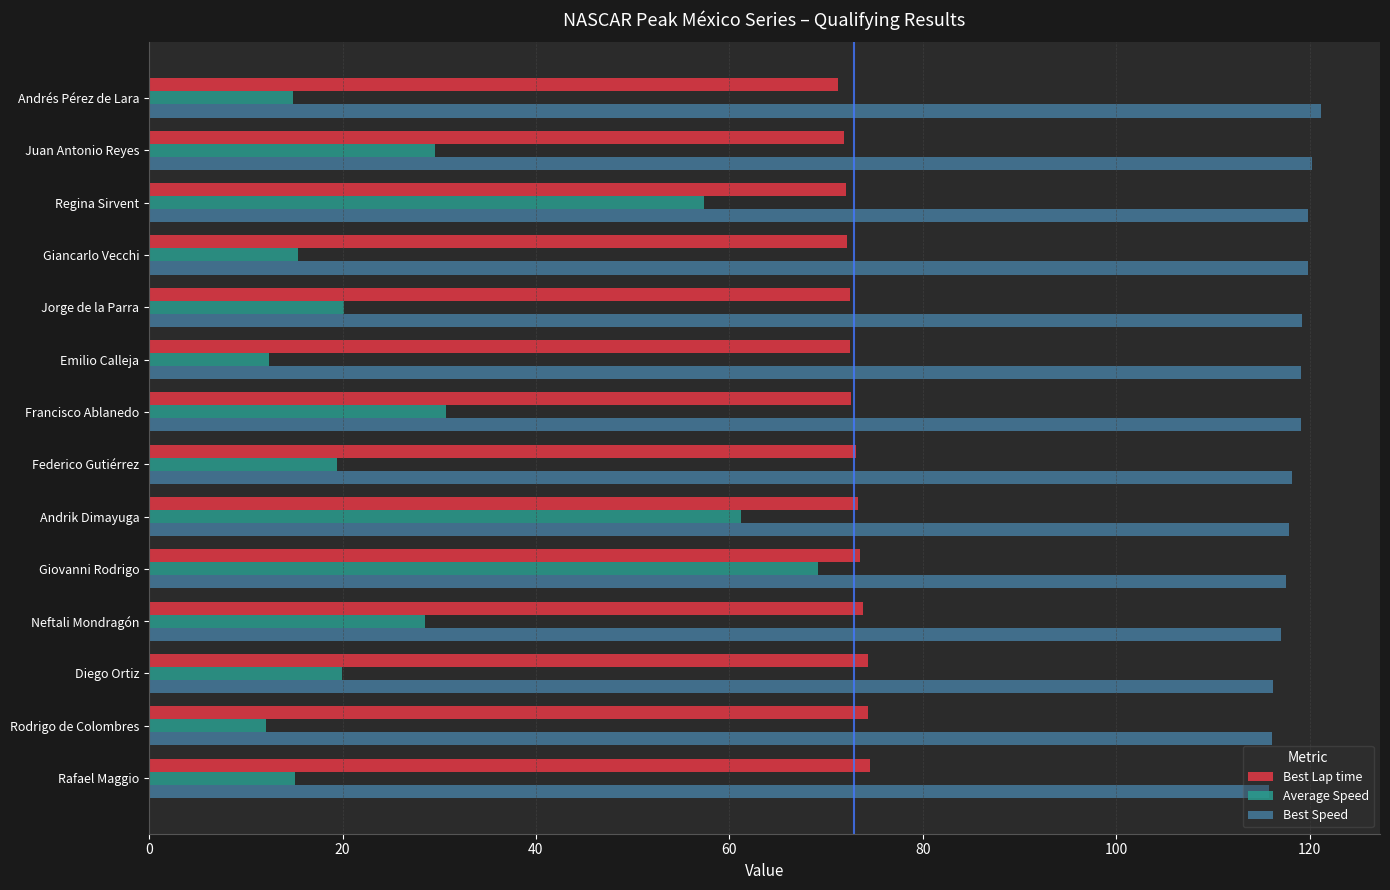

True or false: Average Speed has a value of 20.1 at Jorge de la Parra.

True